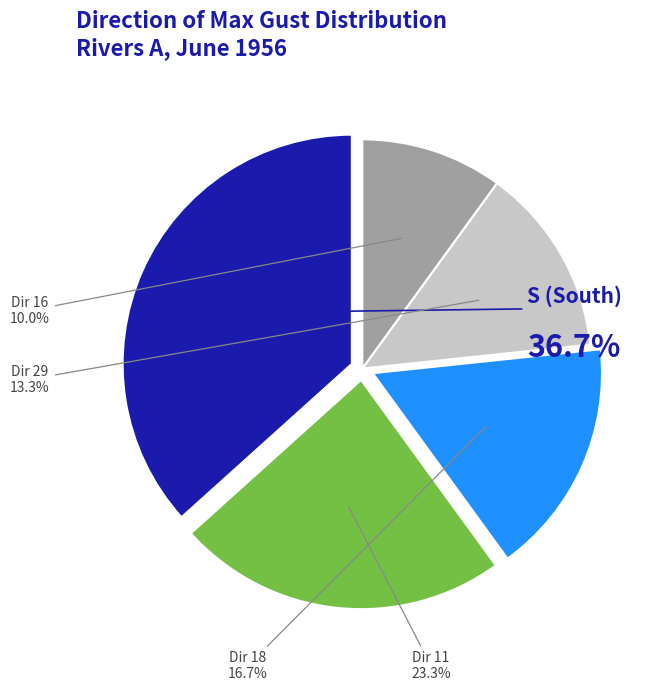

Do 11 and S together represent more than half of the pie?

Yes